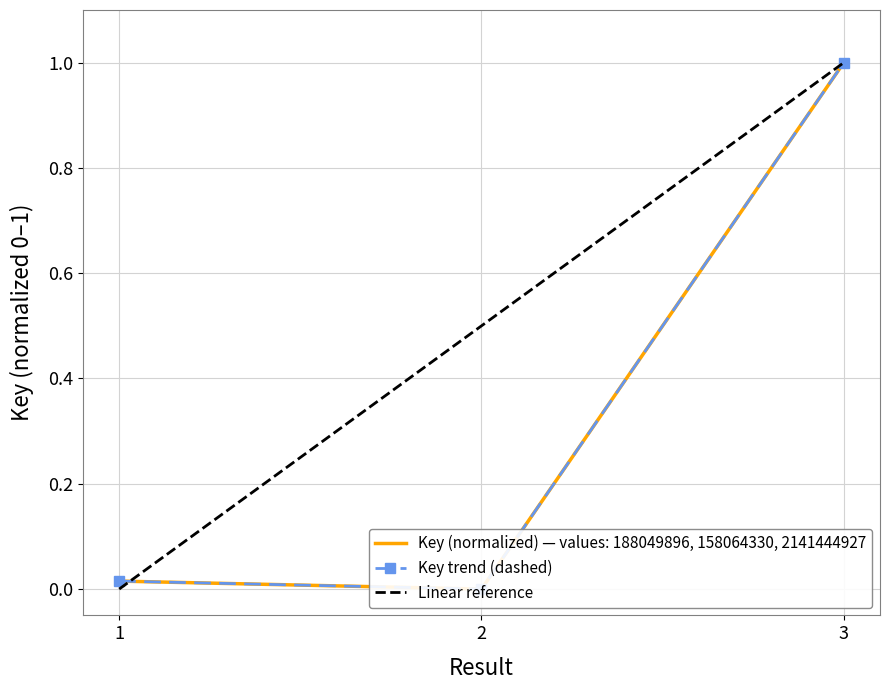

Rank the categories by value from highest to lowest.

3, 1, 2